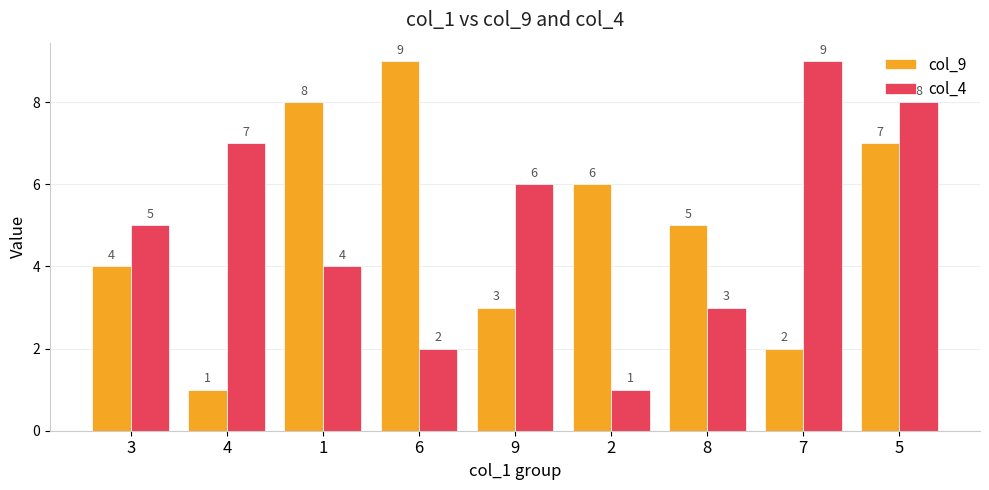

Which series changed the most between 8 and 7?

col_4